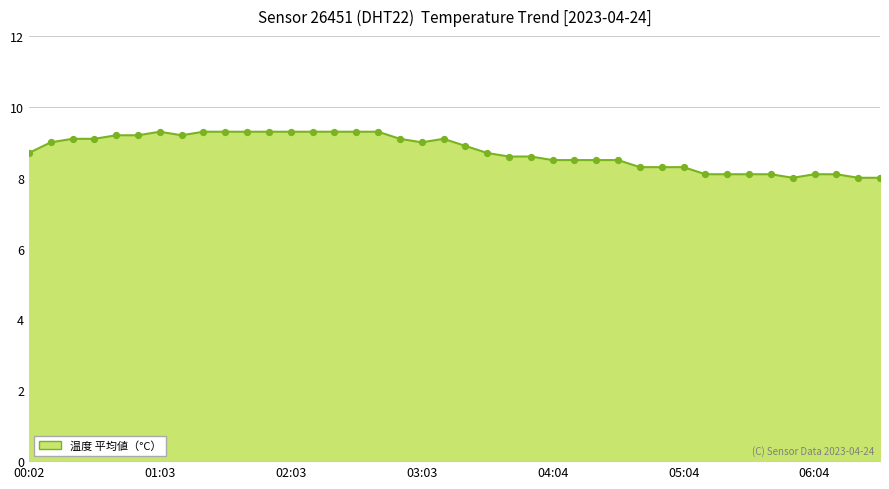

What is the difference between the maximum and minimum values?

1.3